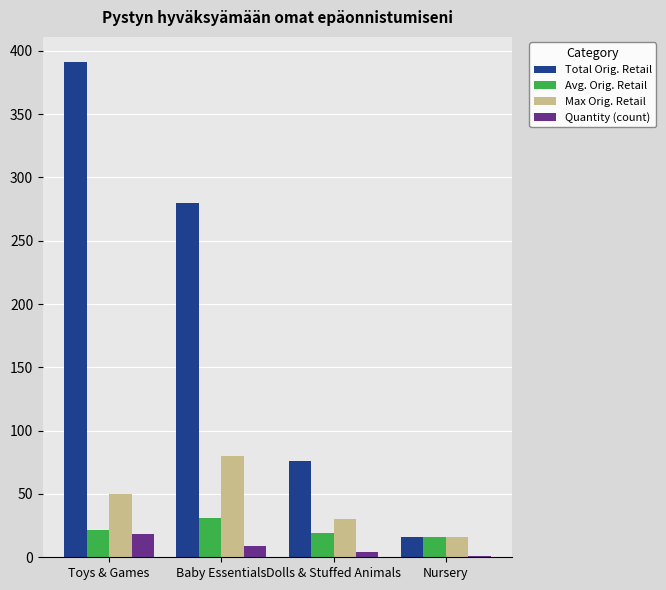

What is the maximum value shown in the chart?

391.4